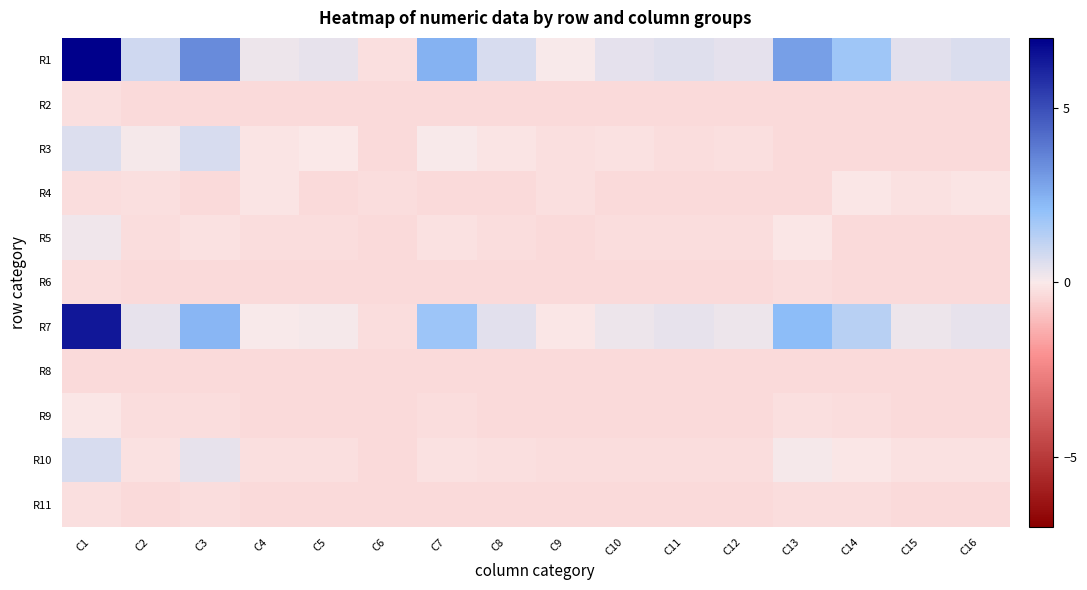

Reading left to right, list all the values displayed in this chart.

R1: C1=8.5	C2=0.8	C3=3.4	C4=0.3	C5=0.4	C6=-0.3	C7=2.4	C8=0.7	C9=0.0	C10=0.4	C11=0.5	C12=0.4	C13=2.9	C14=1.8	C15=0.5	C16=0.6
R2: C1=-0.3	C2=-0.4	C3=-0.4	C4=-0.4	C5=-0.4	C6=-0.4	C7=-0.4	C8=-0.4	C9=-0.4	C10=-0.4	C11=-0.4	C12=-0.4	C13=-0.4	C14=-0.4	C15=-0.4	C16=-0.4
R3: C1=0.6	C2=0.1	C3=0.7	C4=-0.2	C5=-0.0	C6=-0.3	C7=0.0	C8=-0.1	C9=-0.3	C10=-0.2	C11=-0.3	C12=-0.2	C13=-0.4	C14=-0.4	C15=-0.4	C16=-0.3
R4: C1=-0.3	C2=-0.3	C3=-0.3	C4=-0.1	C5=-0.4	C6=-0.3	C7=-0.4	C8=-0.3	C9=-0.3	C10=-0.4	C11=-0.4	C12=-0.4	C13=-0.4	C14=-0.1	C15=-0.2	C16=-0.1
R5: C1=0.2	C2=-0.3	C3=-0.2	C4=-0.3	C5=-0.3	C6=-0.4	C7=-0.2	C8=-0.3	C9=-0.3	C10=-0.3	C11=-0.3	C12=-0.3	C13=-0.1	C14=-0.3	C15=-0.3	C16=-0.3
R6: C1=-0.3	C2=-0.4	C3=-0.3	C4=-0.4	C5=-0.3	C6=-0.4	C7=-0.3	C8=-0.4	C9=-0.4	C10=-0.4	C11=-0.4	C12=-0.3	C13=-0.3	C14=-0.3	C15=-0.3	C16=-0.4
R7: C1=6.3	C2=0.4	C3=2.3	C4=0.0	C5=0.1	C6=-0.3	C7=1.8	C8=0.5	C9=-0.1	C10=0.3	C11=0.3	C12=0.2	C13=2.1	C14=1.3	C15=0.2	C16=0.3
R8: C1=-0.3	C2=-0.4	C3=-0.4	C4=-0.4	C5=-0.4	C6=-0.4	C7=-0.4	C8=-0.4	C9=-0.4	C10=-0.4	C11=-0.4	C12=-0.4	C13=-0.4	C14=-0.4	C15=-0.4	C16=-0.4
R9: C1=-0.1	C2=-0.3	C3=-0.3	C4=-0.3	C5=-0.3	C6=-0.4	C7=-0.3	C8=-0.3	C9=-0.3	C10=-0.3	C11=-0.3	C12=-0.3	C13=-0.2	C14=-0.3	C15=-0.3	C16=-0.3
R10: C1=0.7	C2=-0.2	C3=0.4	C4=-0.2	C5=-0.3	C6=-0.3	C7=-0.2	C8=-0.2	C9=-0.3	C10=-0.3	C11=-0.3	C12=-0.3	C13=0.1	C14=-0.1	C15=-0.2	C16=-0.2
R11: C1=-0.3	C2=-0.3	C3=-0.3	C4=-0.3	C5=-0.3	C6=-0.4	C7=-0.3	C8=-0.3	C9=-0.4	C10=-0.3	C11=-0.3	C12=-0.3	C13=-0.3	C14=-0.3	C15=-0.3	C16=-0.3